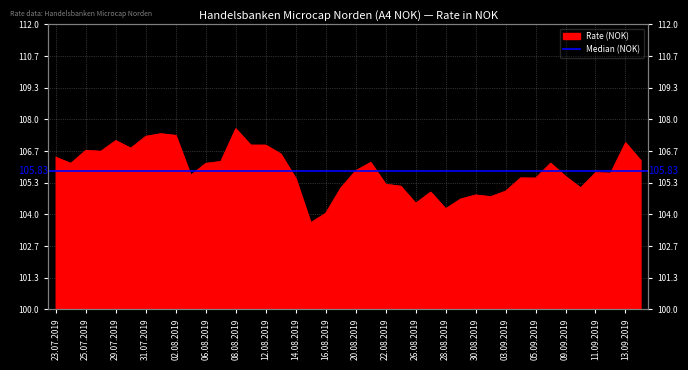

What is the label of the 37th point from the right?

26.07.2019